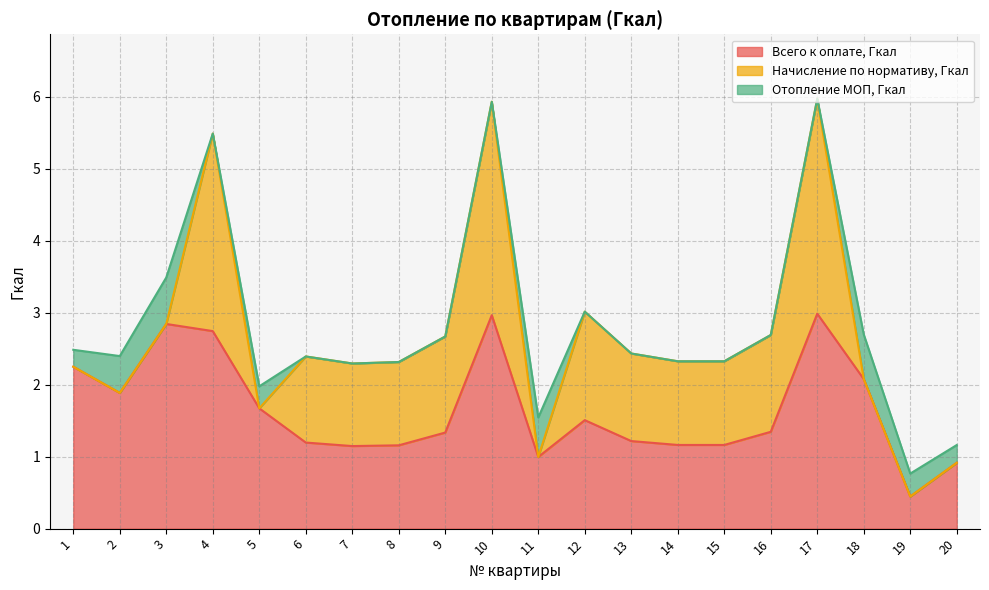

How many interior local peaks does the Всего к оплате, Гкал series have?

4